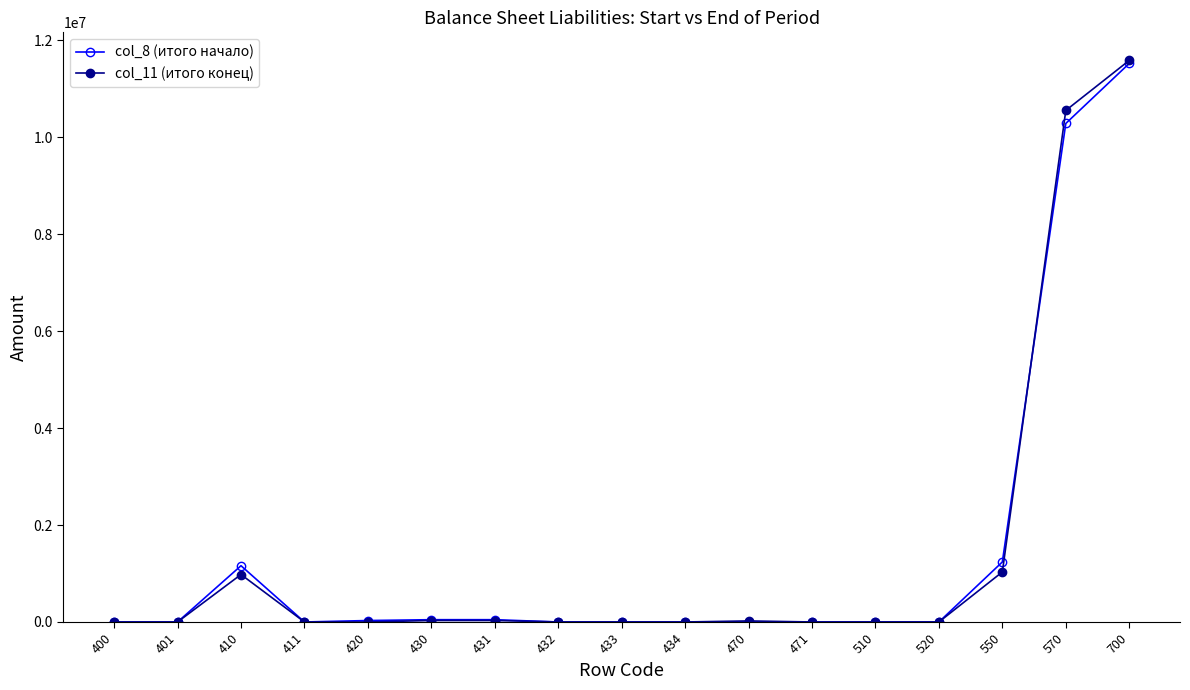

What is the value of the col_11 (итого конец) point at the 16th from the left?

10551946.0